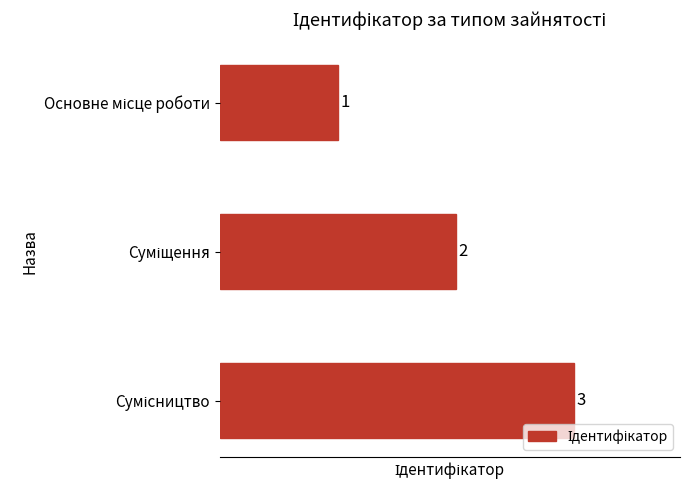

What is the maximum value shown in the chart?

3